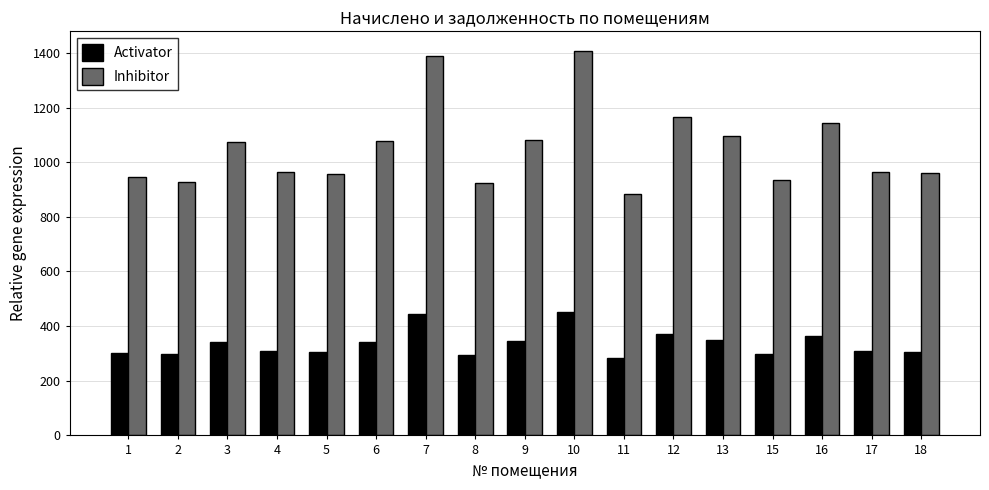

The Inhibitor series shows 963.4 at 17. True or false?

True